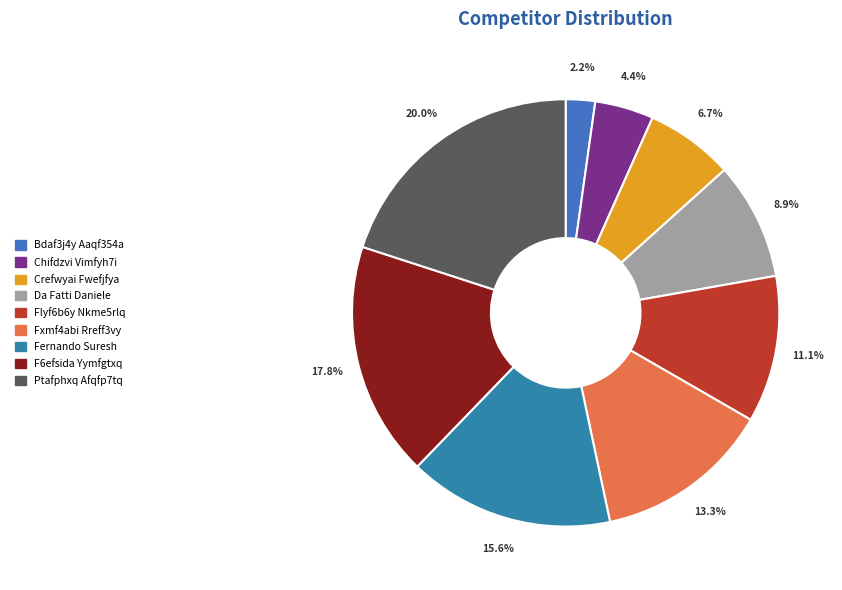

Is Da Fatti Daniele the majority of the pie?

No